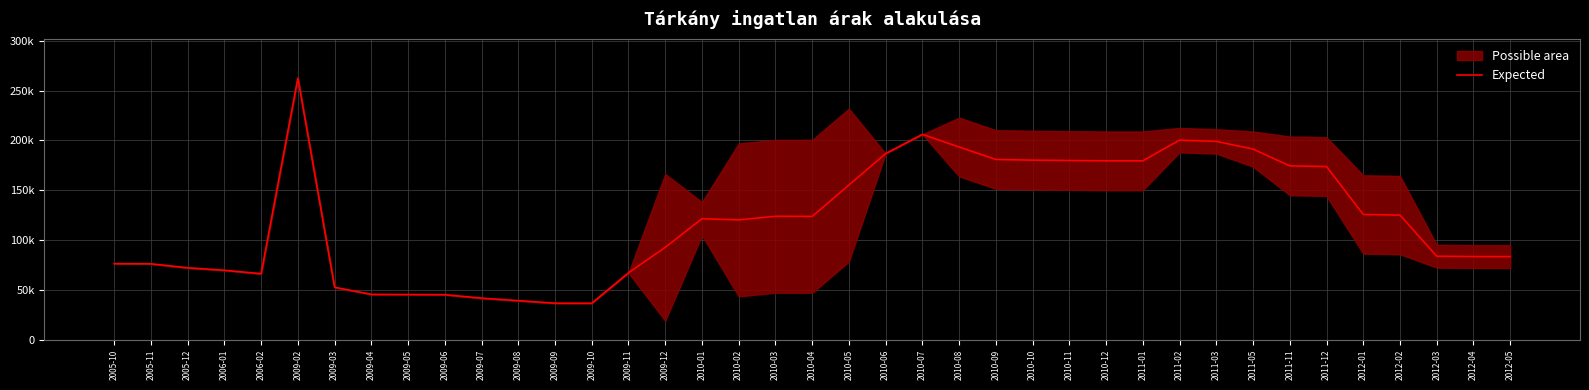

What position from the right is 2005-10?

39